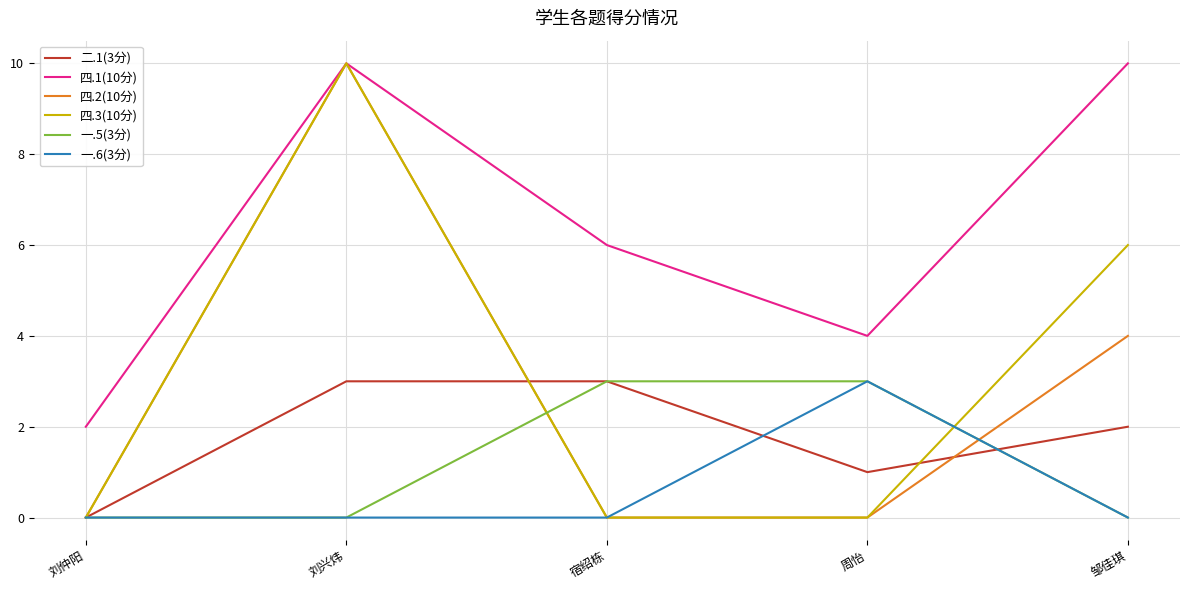

At which category is the sum across all series the highest?

刘兴炜